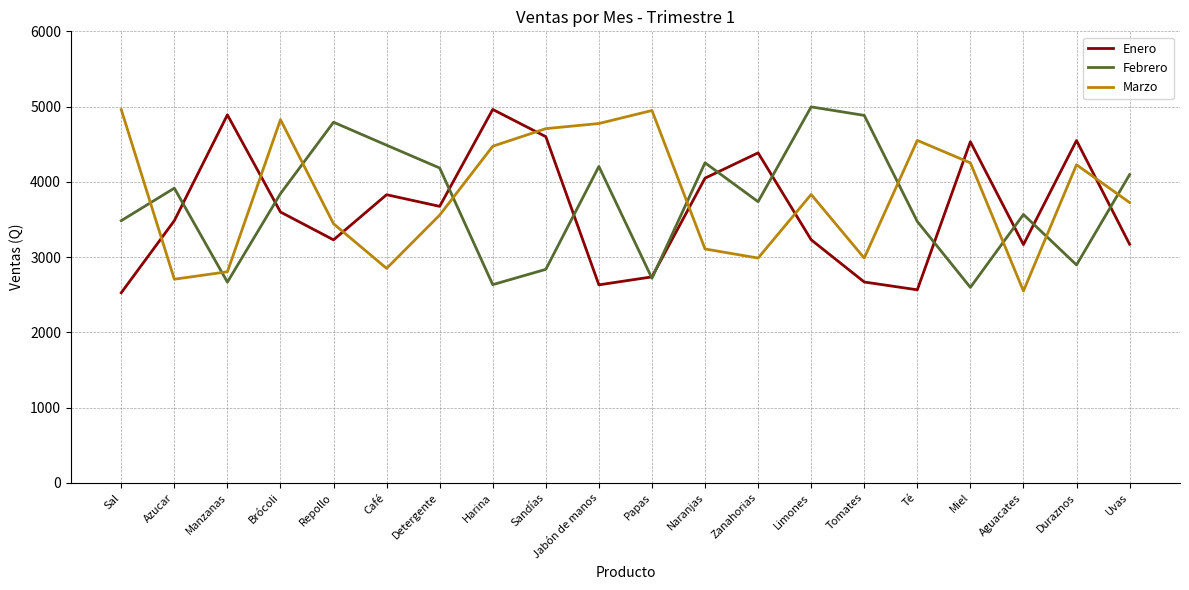

What are all the series names shown in the legend?

Enero, Febrero, Marzo